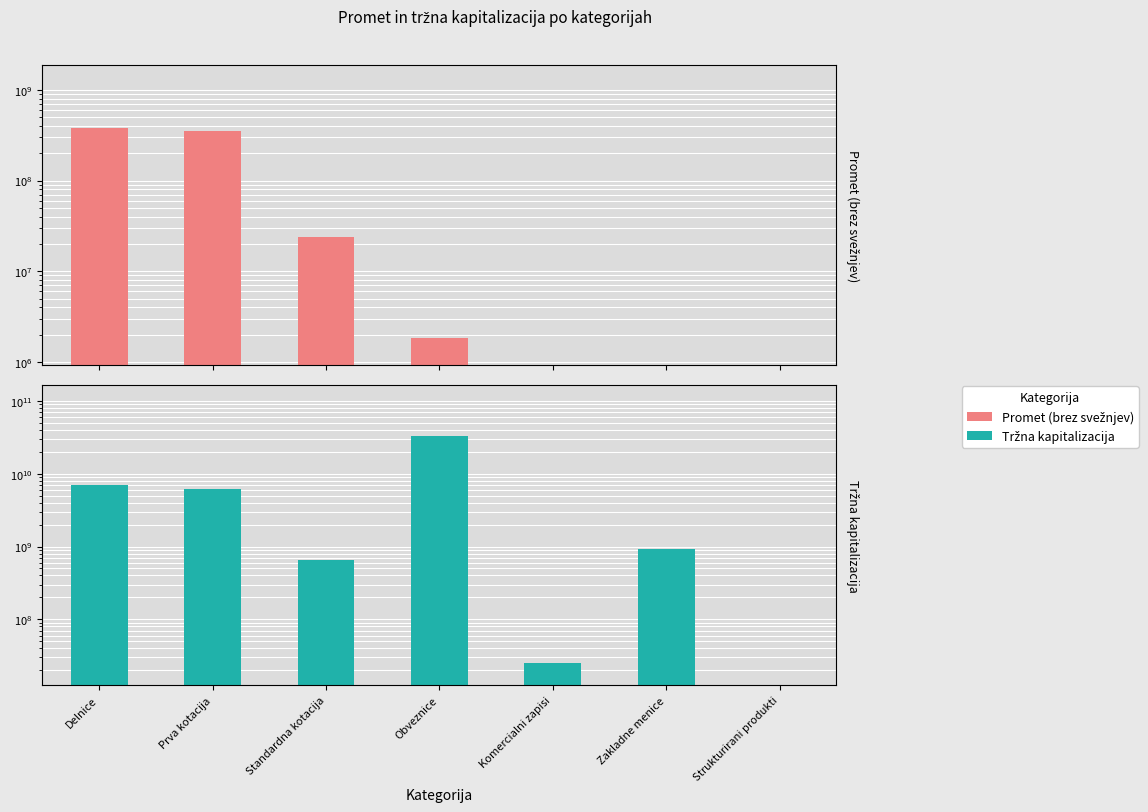

Rank the series by their maximum value, from lowest to highest.

Promet (brez svežnjev), Tržna kapitalizacija